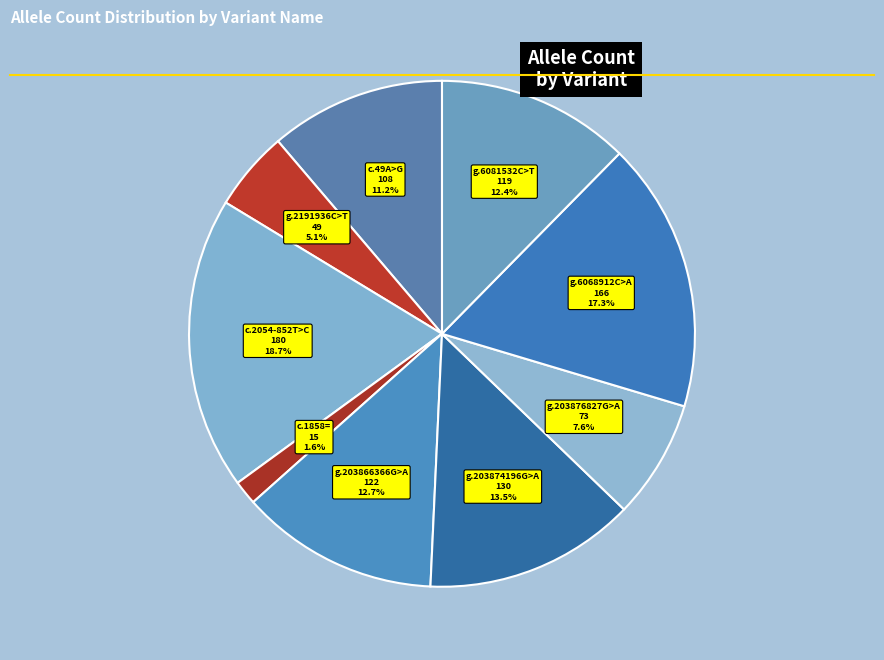

How many segments does this pie chart have?

9